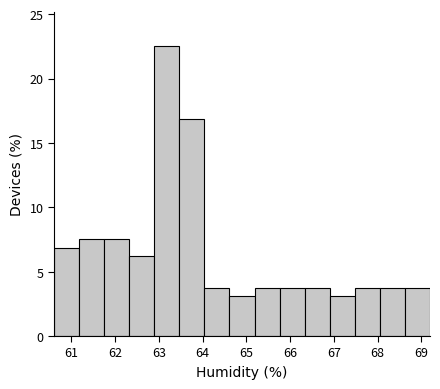

How tall is the bar that spans 68.1 to 68.6 on the x-axis? Neither the bar edges nor the heights are printed on the chart, so give them approximately, as read against the axes.

4.0